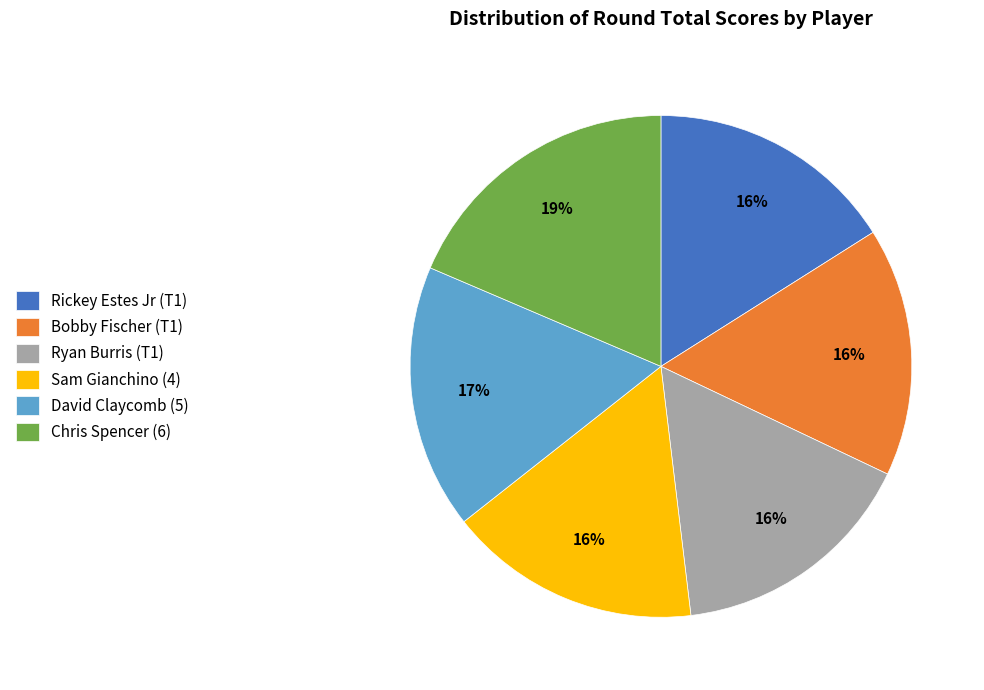

Combined, do Rickey Estes Jr (T1) and David Claycomb (5) account for over 50%?

No